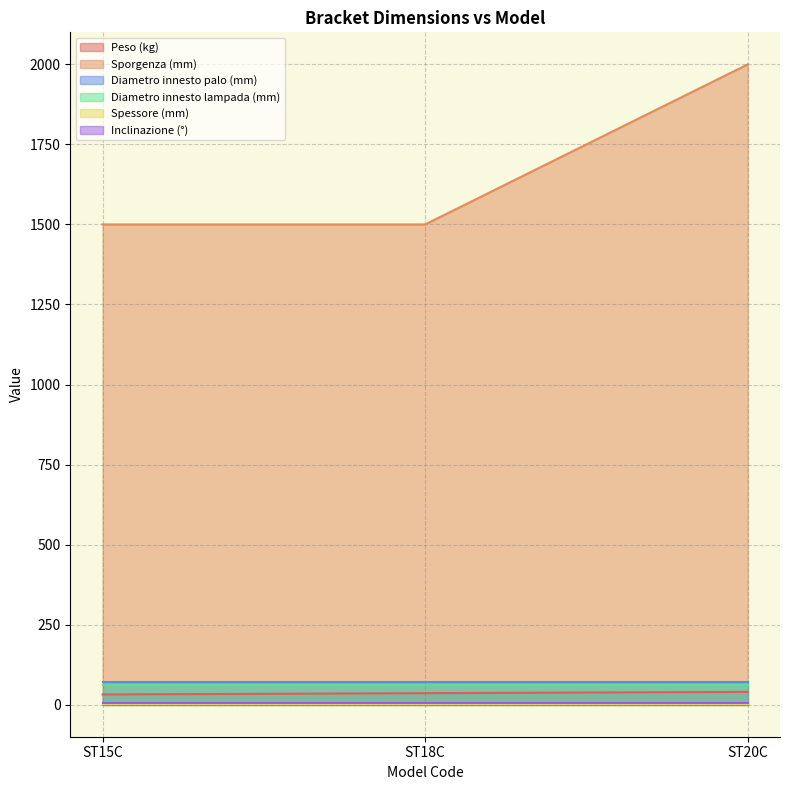

Reading right to left, list all the values displayed in this chart.

Peso (kg): ST20C=40	ST18C=36	ST15C=32
Sporgenza (mm): ST20C=2000	ST18C=1500	ST15C=1500
Diametro innesto palo (mm): ST20C=70	ST18C=70	ST15C=70
Diametro innesto lampada (mm): ST20C=60	ST18C=60	ST15C=60
Spessore (mm): ST20C=3	ST18C=3	ST15C=3
Inclinazione (°): ST20C=5	ST18C=5	ST15C=5